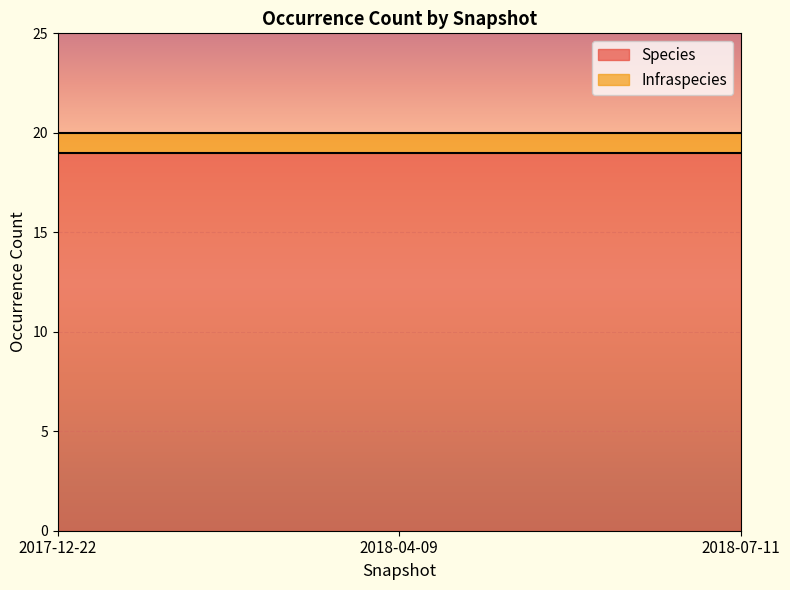

What is the sum of all Species values?

57